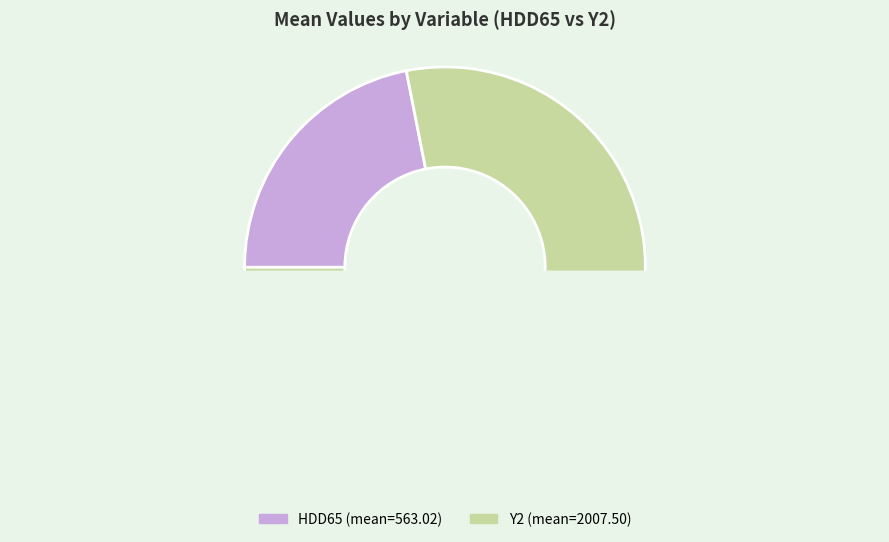

What is the ratio of the value at Y2 to the value at HDD65?

3.6